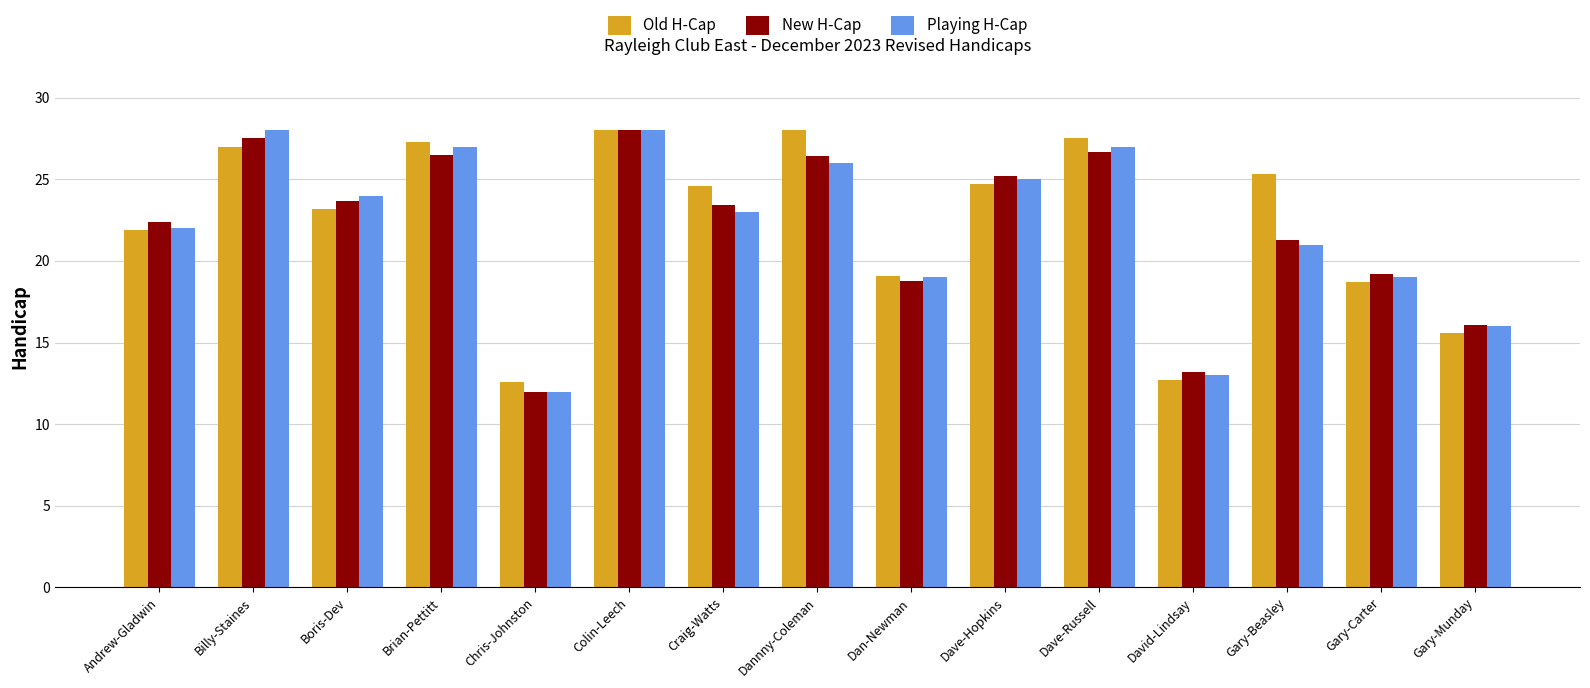

Where is New H-Cap nearest to the value 20?

Gary-Carter